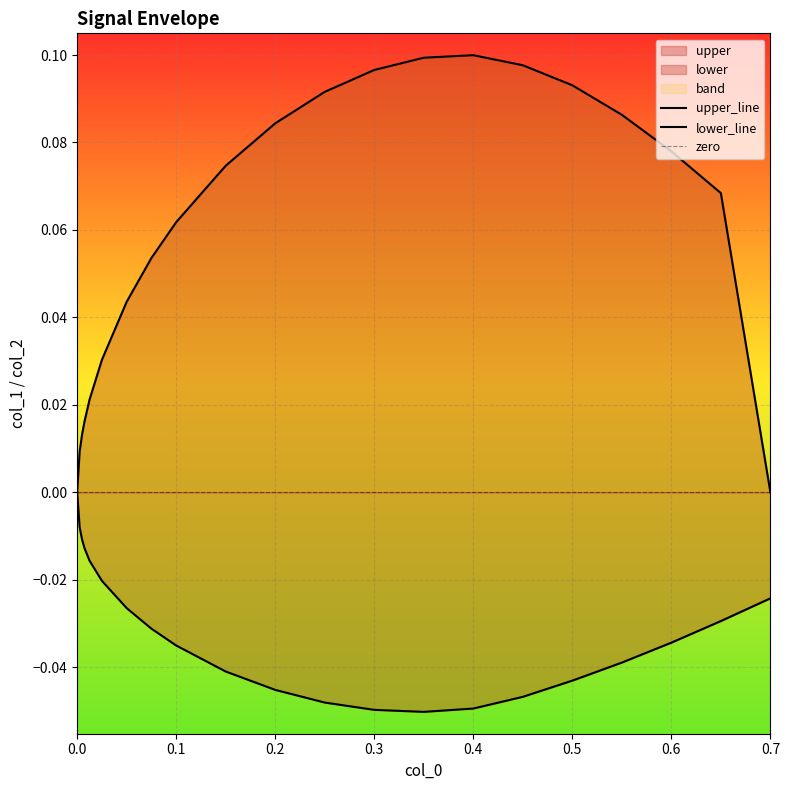

True or false: lower has a value of -0.1 at 0.4.

False